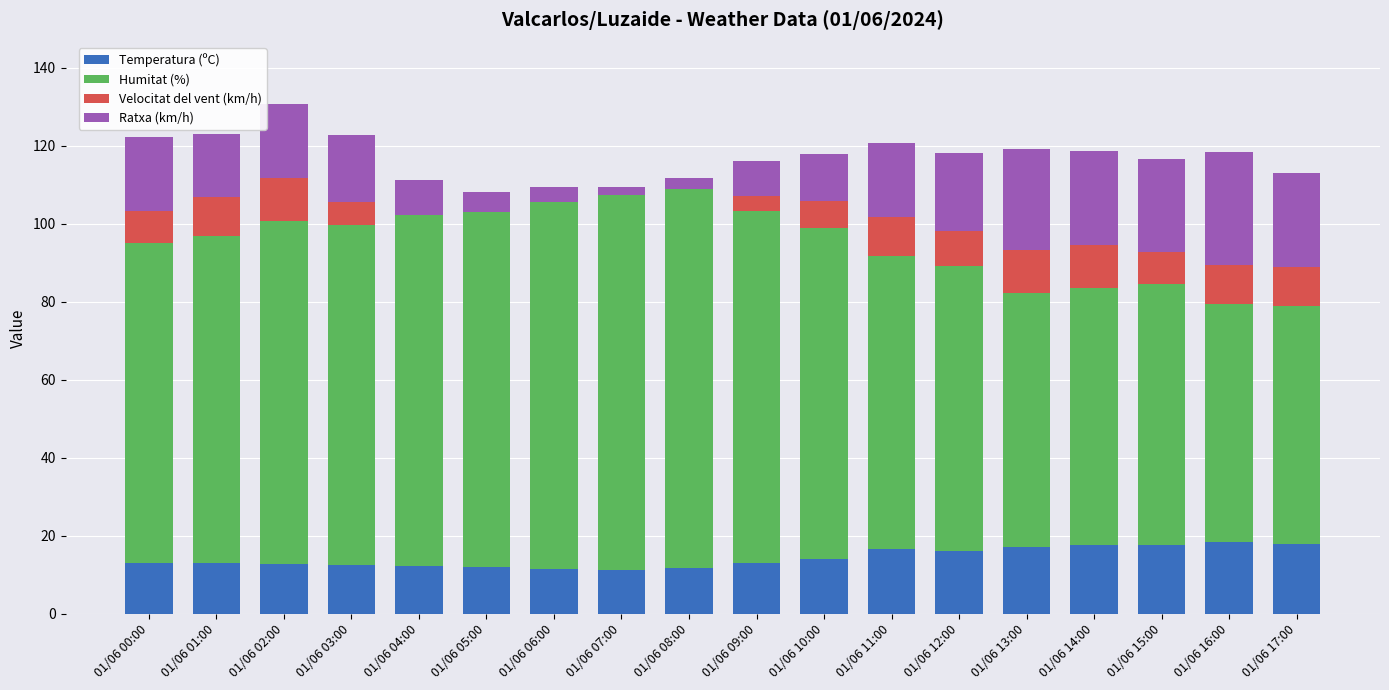

What is the total value across all series at 01/06 04:00?

111.2